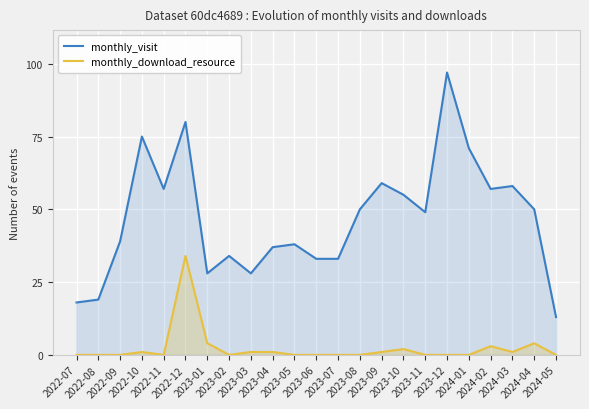

The value of monthly_visit at 2023-06 is 33. True or false?

True